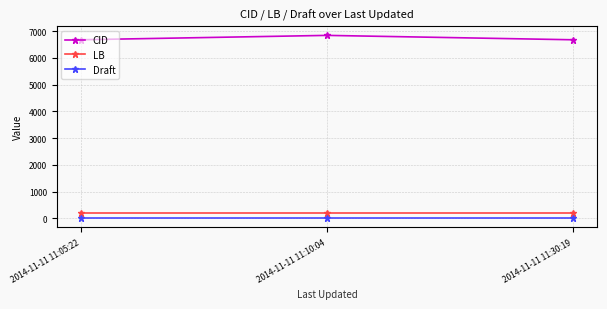

What are all the series names shown in the legend?

CID, LB, Draft